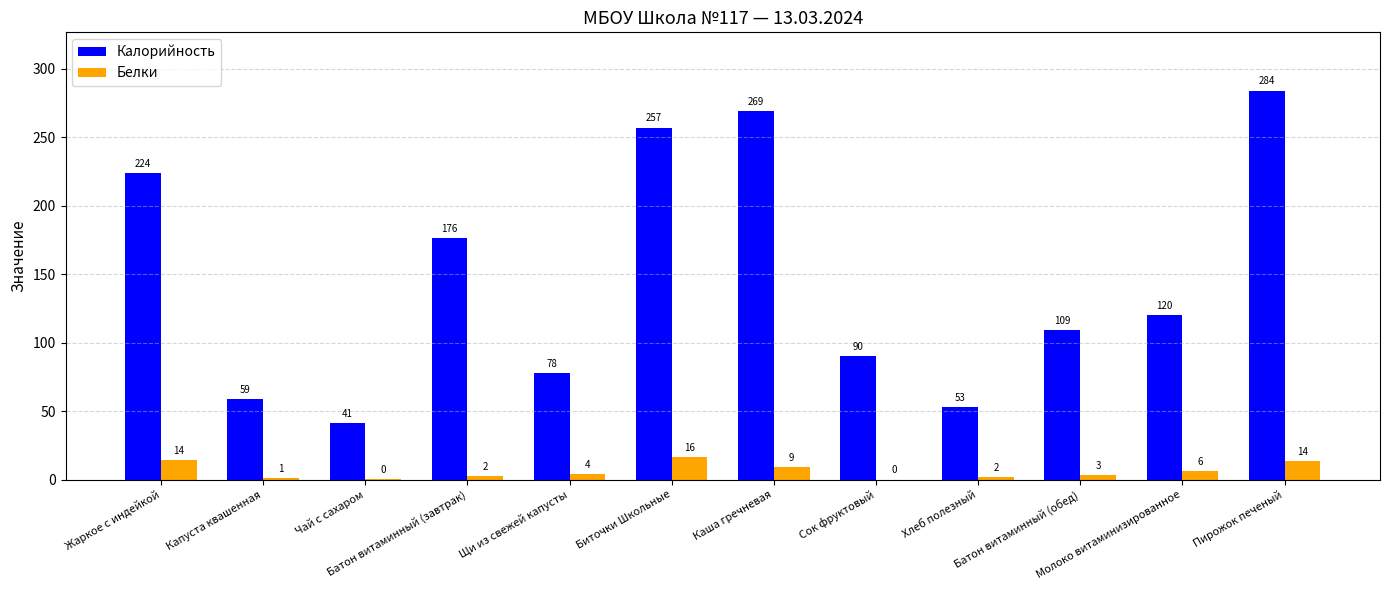

What is the maximum value for Калорийность?

284.0